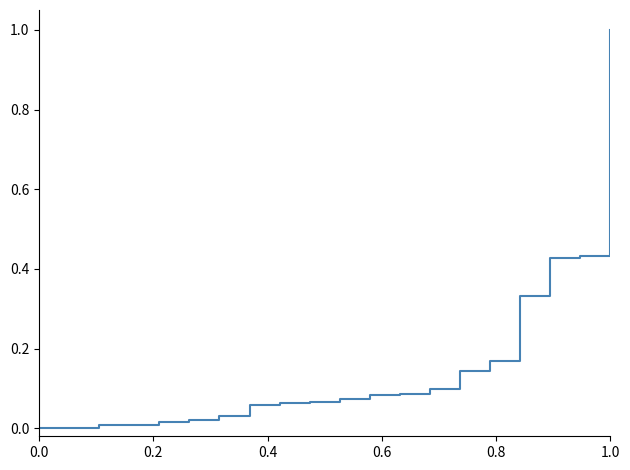

What is the maximum value shown in the chart?

1.0